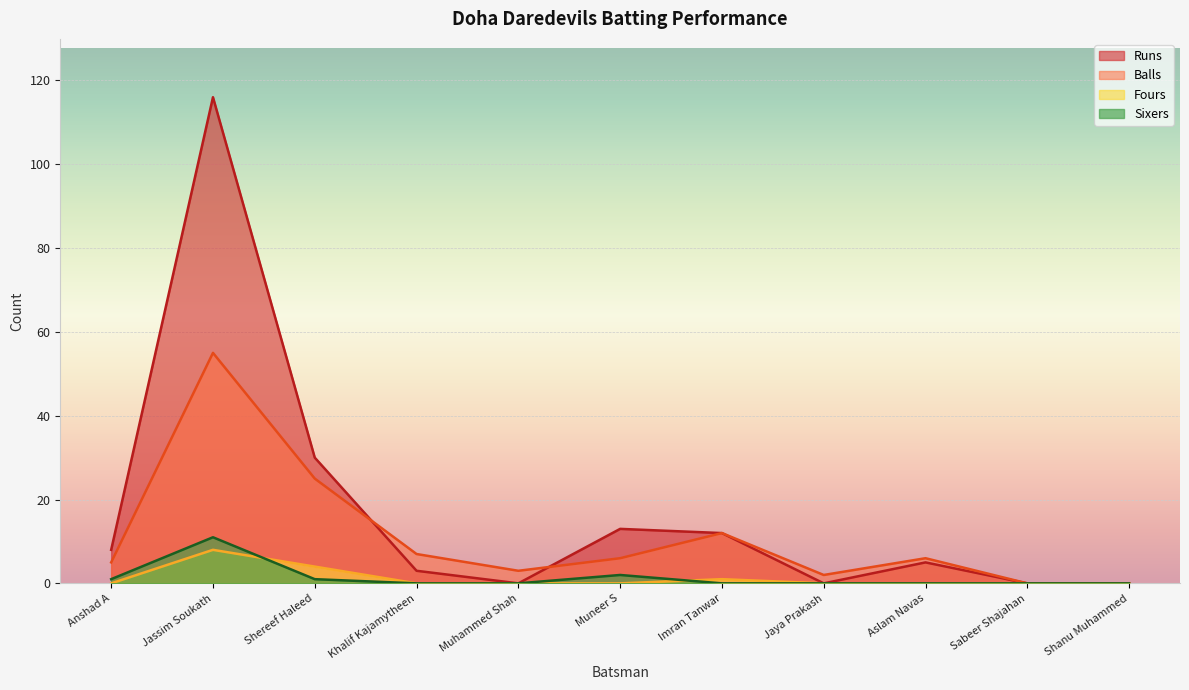

What is the average value of the Runs series?

17